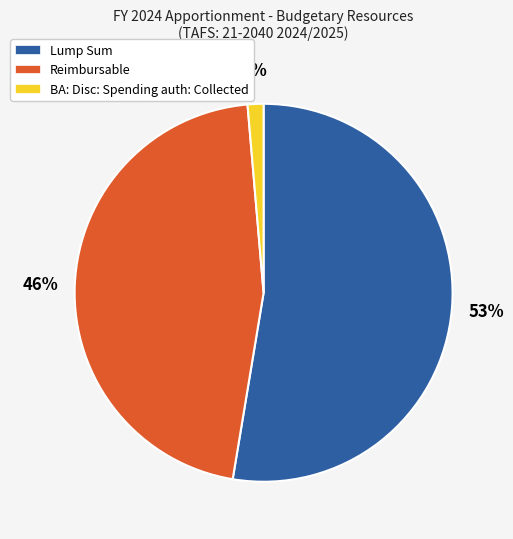

True or false: Lump Sum accounts for 38% of the total.

False